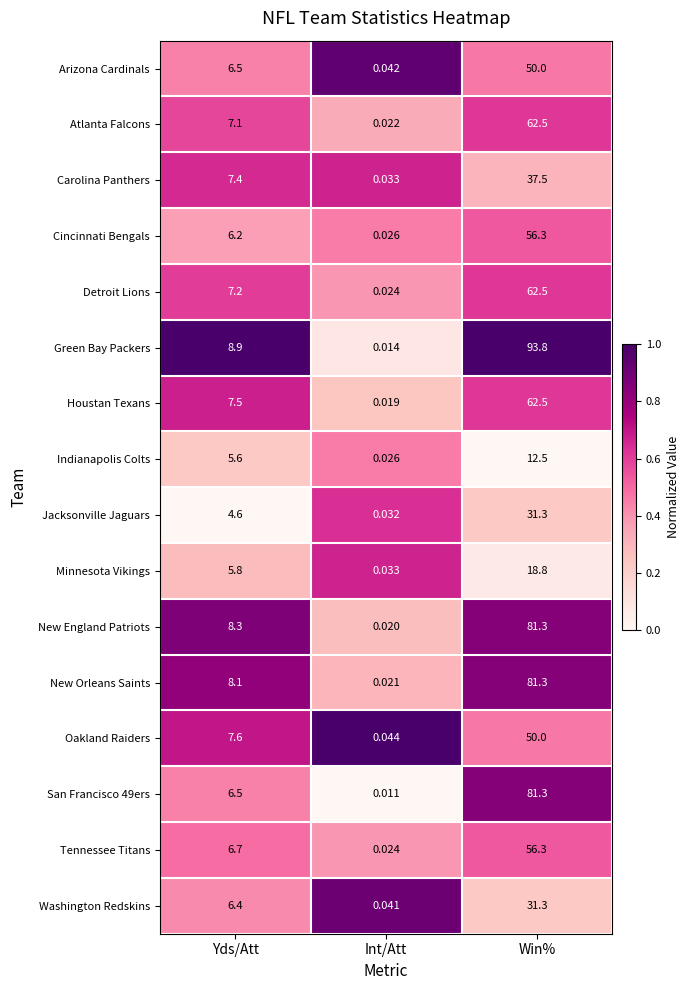

Is the value of New Orleans Saints at Yds/Att greater than the value of Minnesota Vikings at Int/Att?

Yes